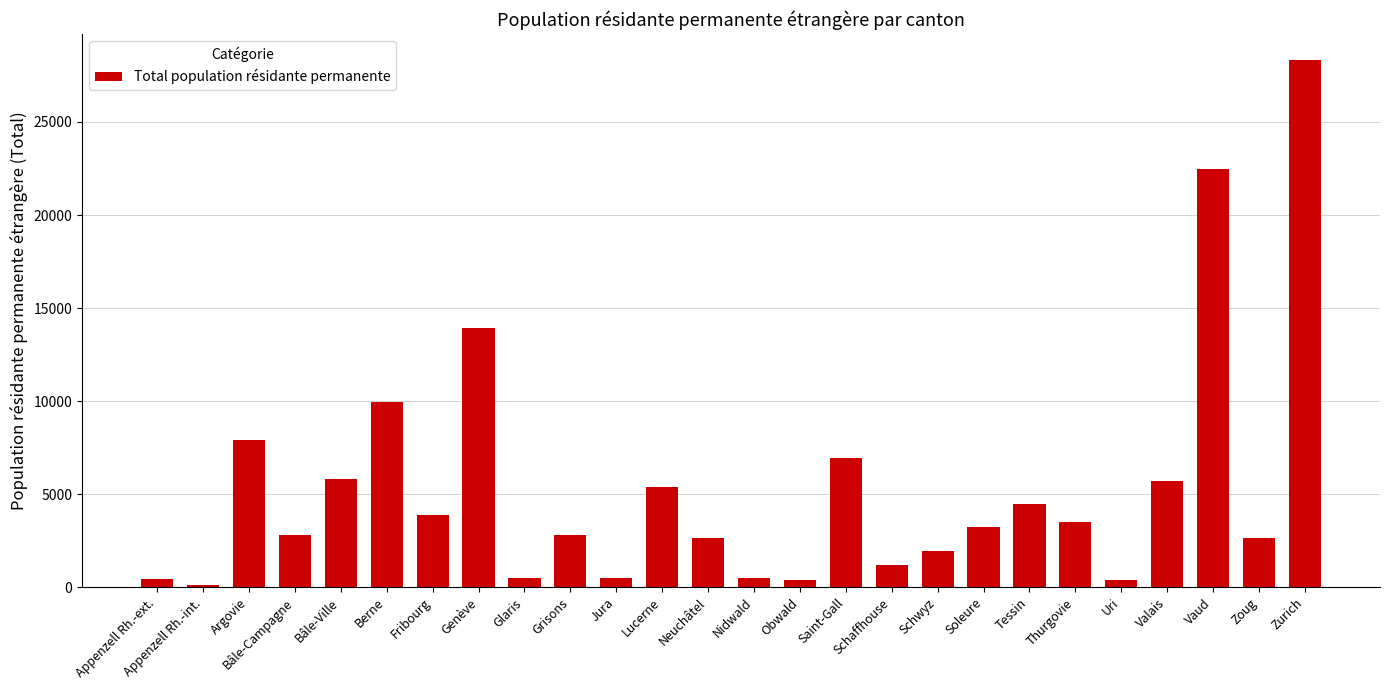

What is the difference between the values at Saint-Gall and Soleure?

3694